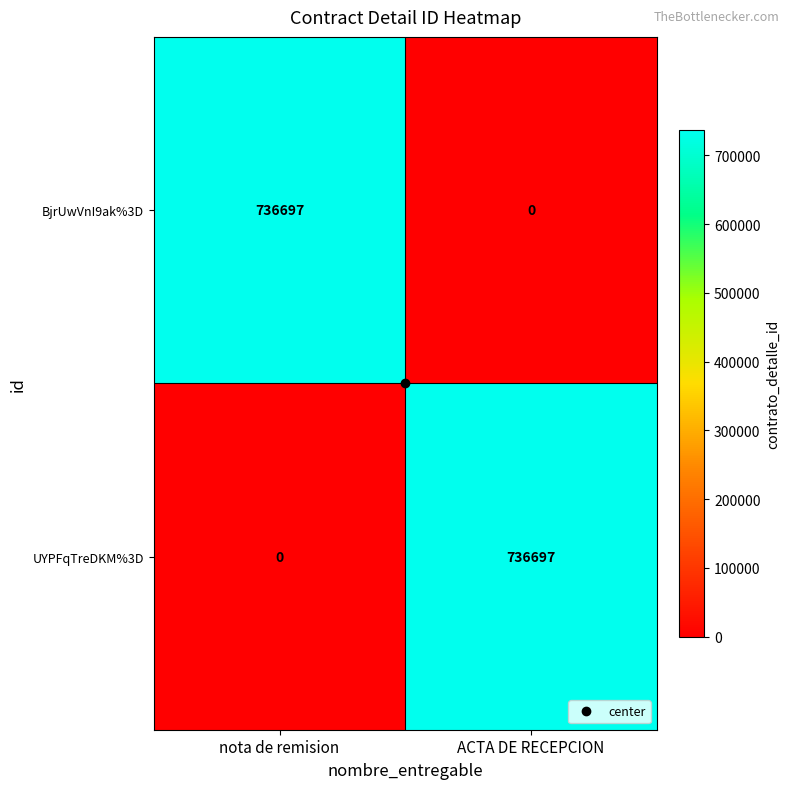

Rank the categories by BjrUwVnI9ak%3D value from highest to lowest.

nota de remision, ACTA DE RECEPCION